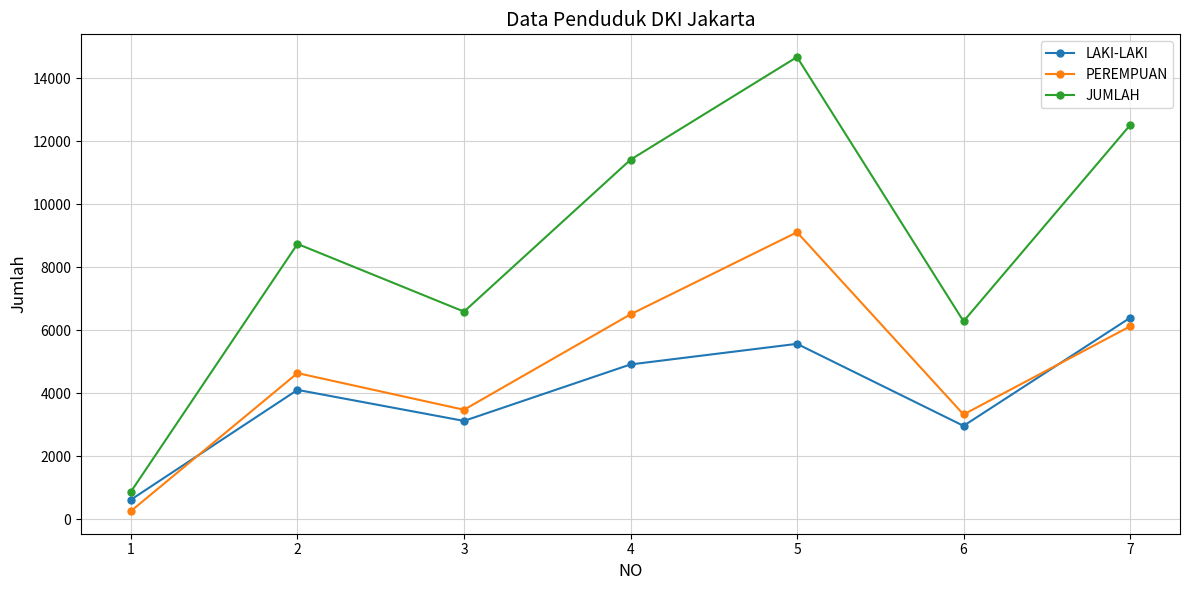

List the series in order of their overall mean, lowest first.

LAKI-LAKI, PEREMPUAN, JUMLAH